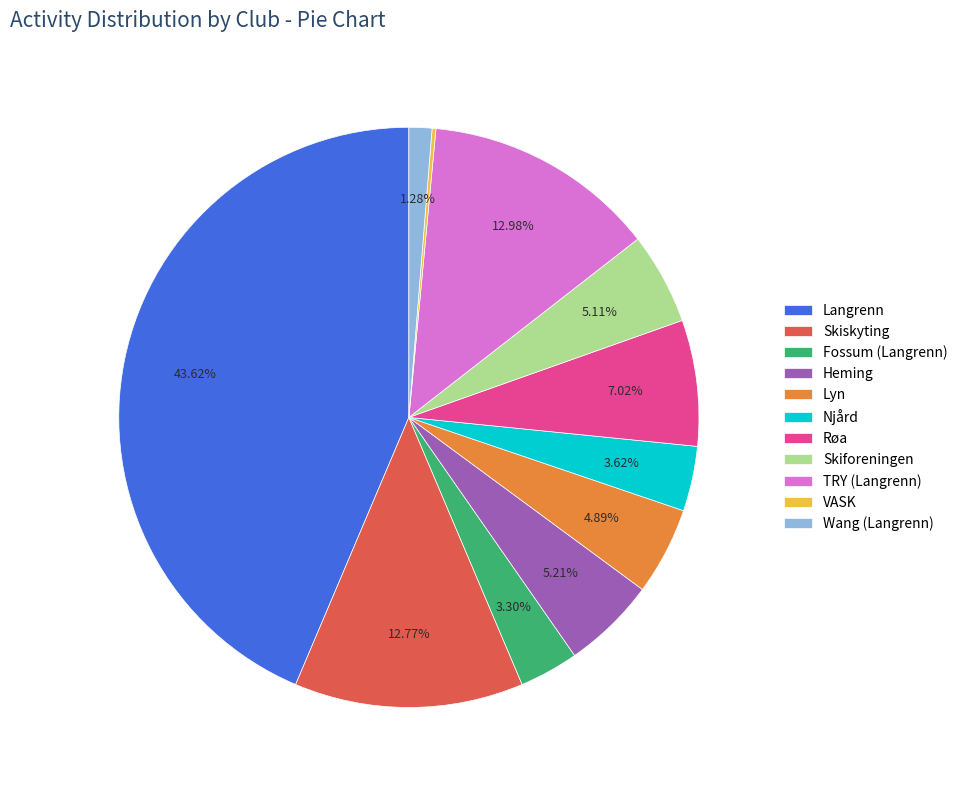

Is there any slice that represents more than half of the pie?

No